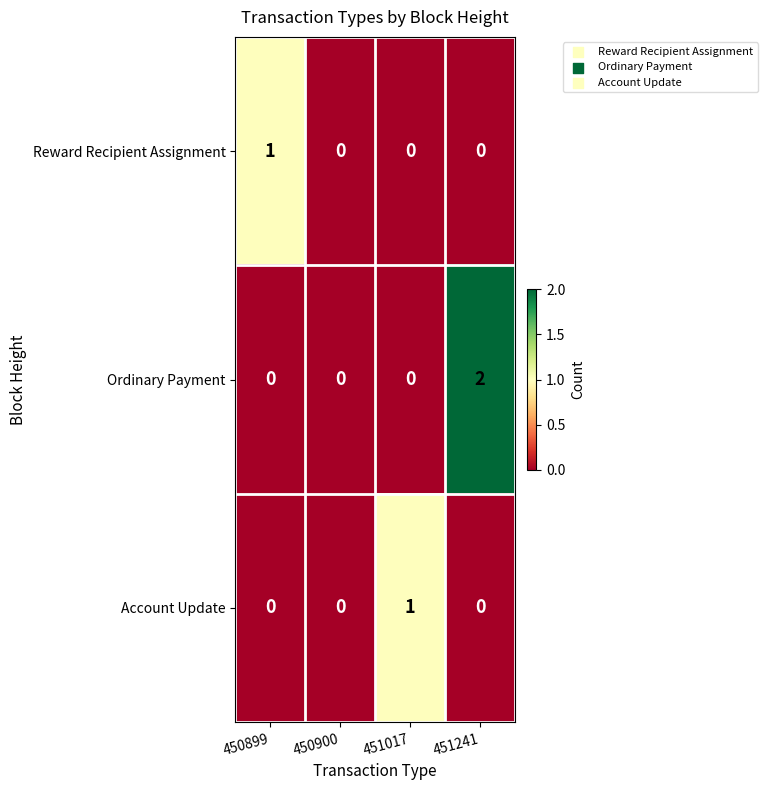

Which category has the highest value across all series?

451241